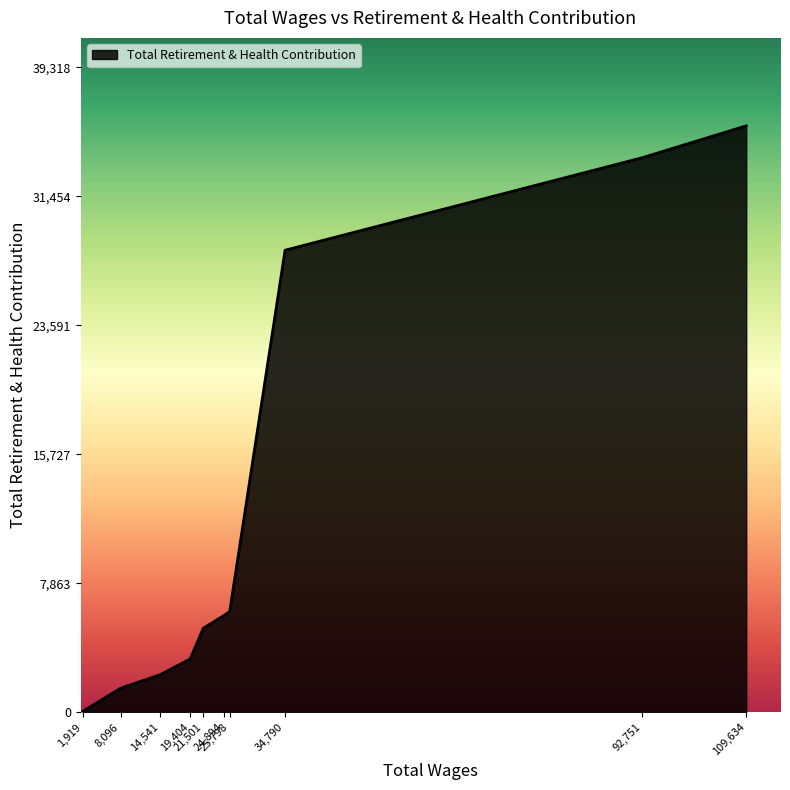

What is the greatest value displayed?

35744